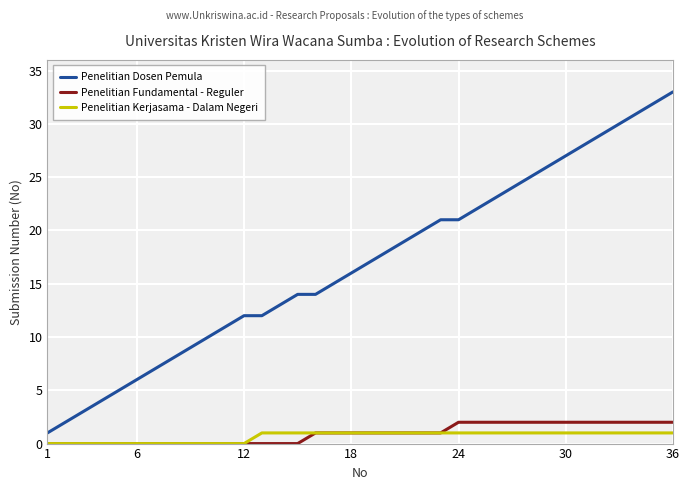

What is the maximum value for Penelitian Dosen Pemula?

33